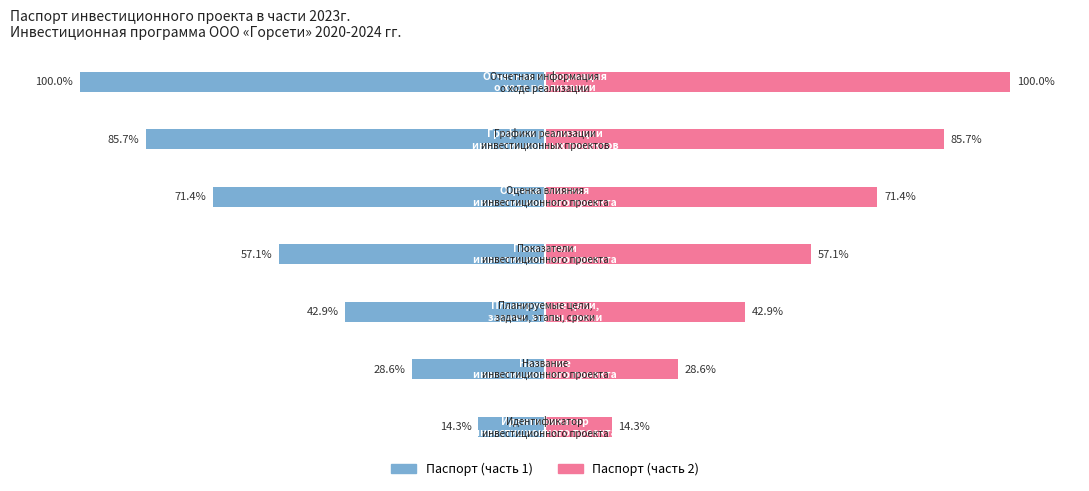

At how many categories does at least one series exceed -73?

7